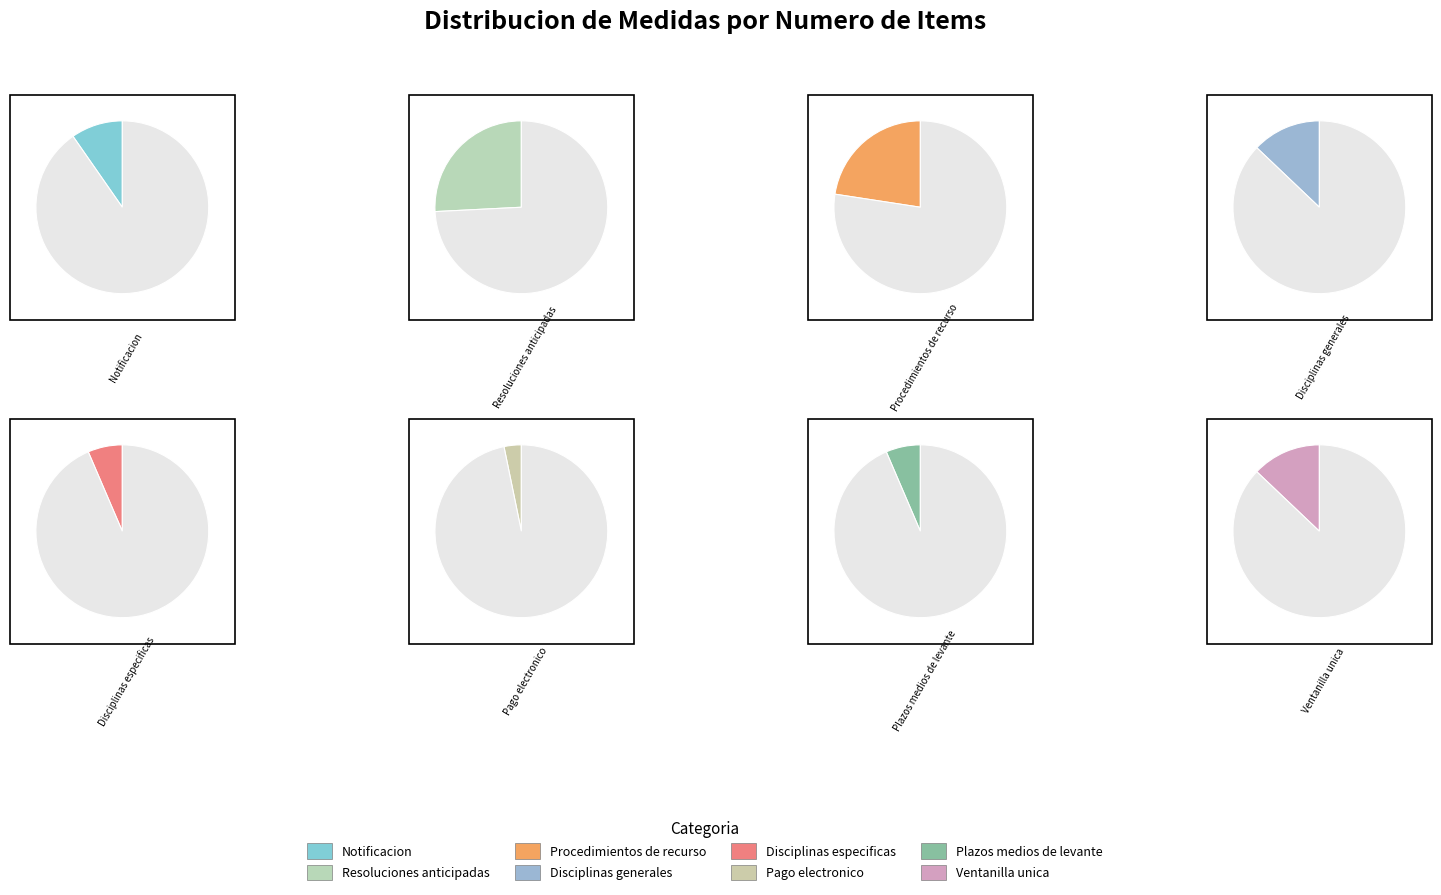

How many slices are in this pie chart?

8